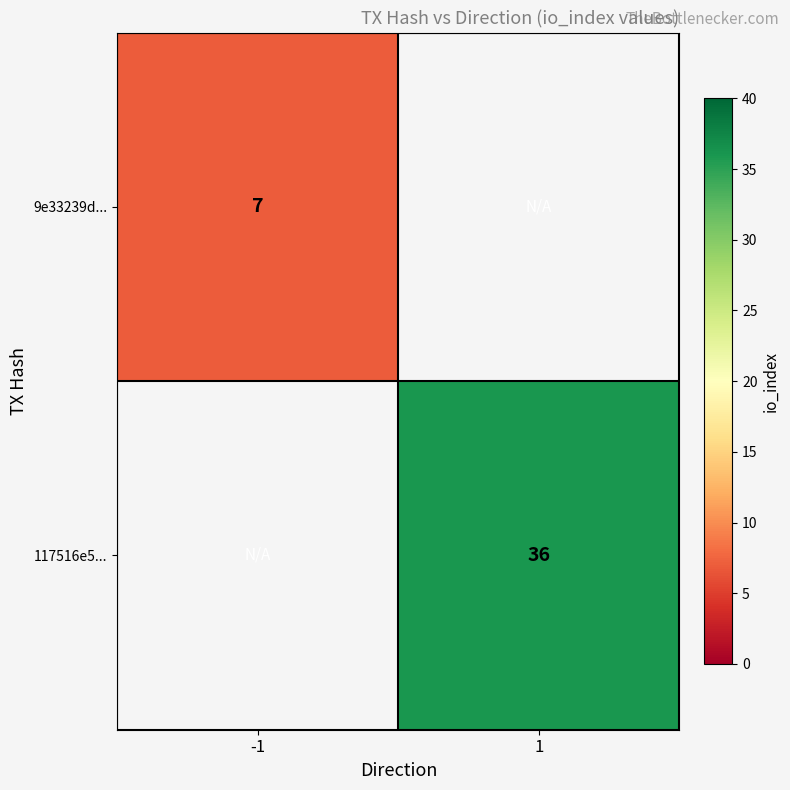

At which category does the chart reach its peak across all series?

1